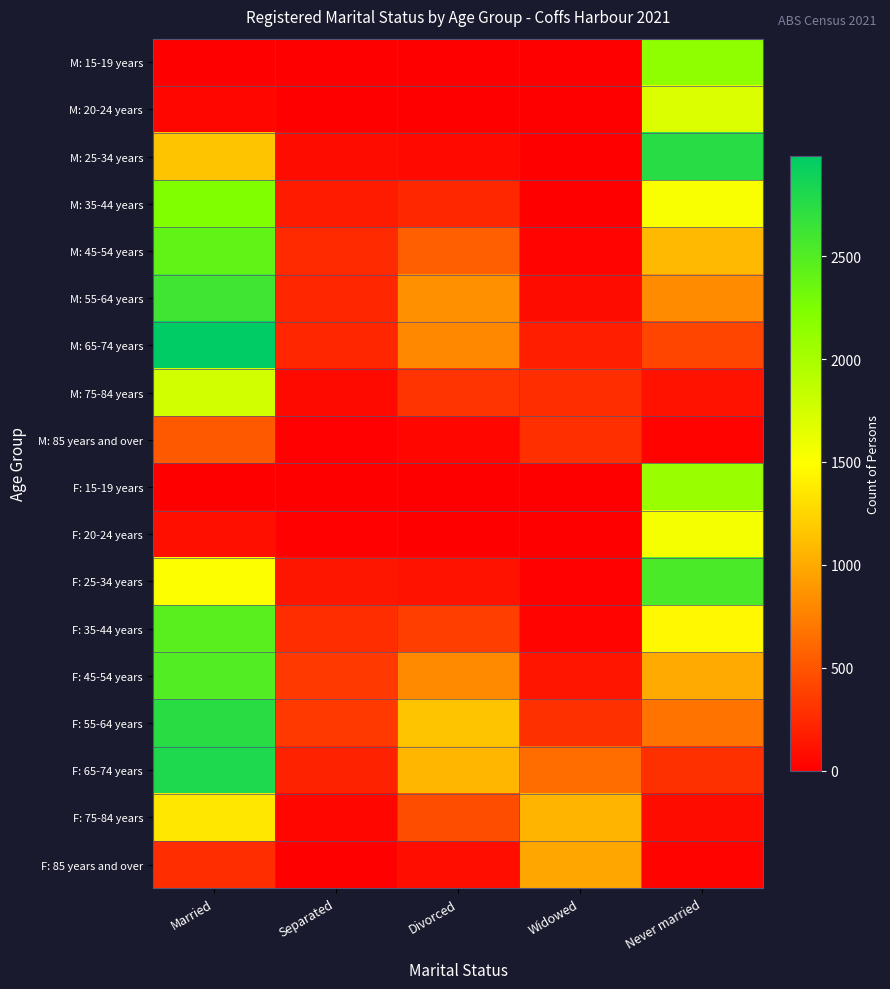

How many categories are shown in the chart?

5